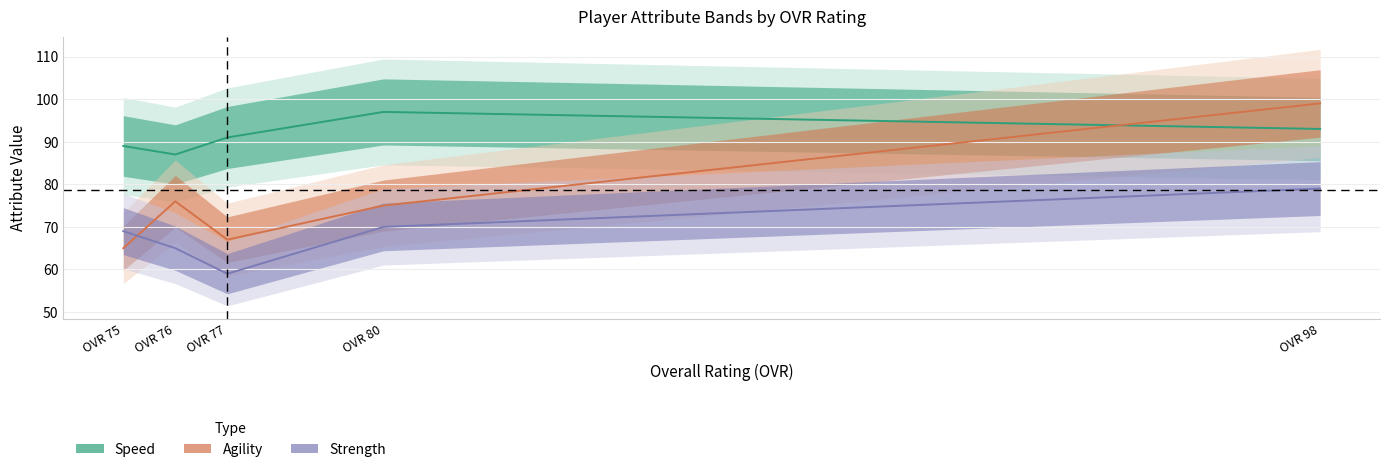

True or false: speed and strength cross at least once.

False